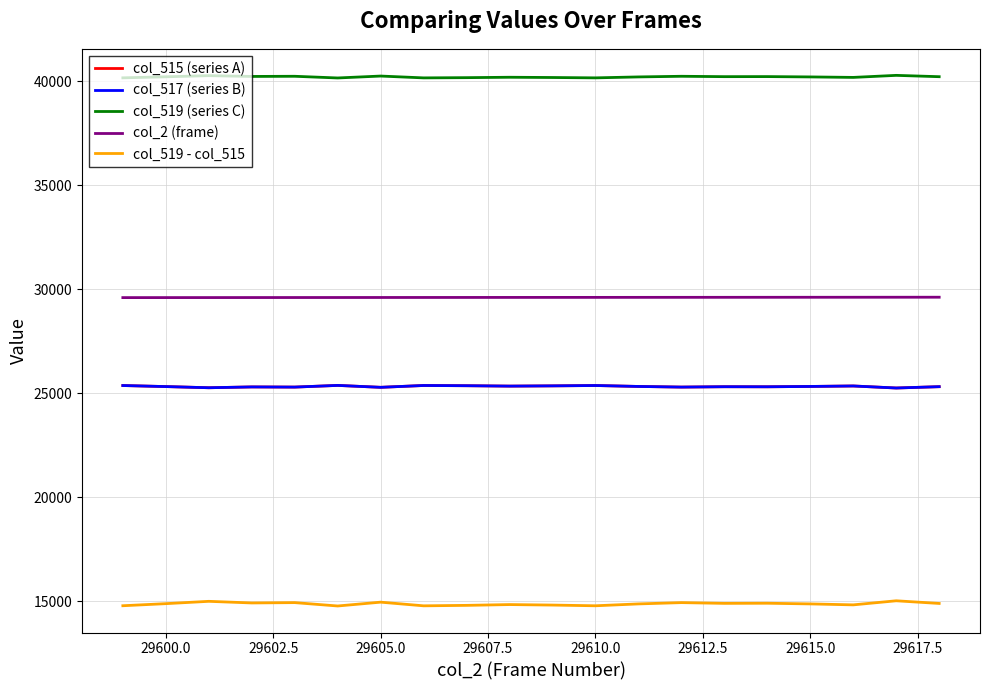

True or false: col_2 (frame) and col_515 (series A) cross at least once.

False